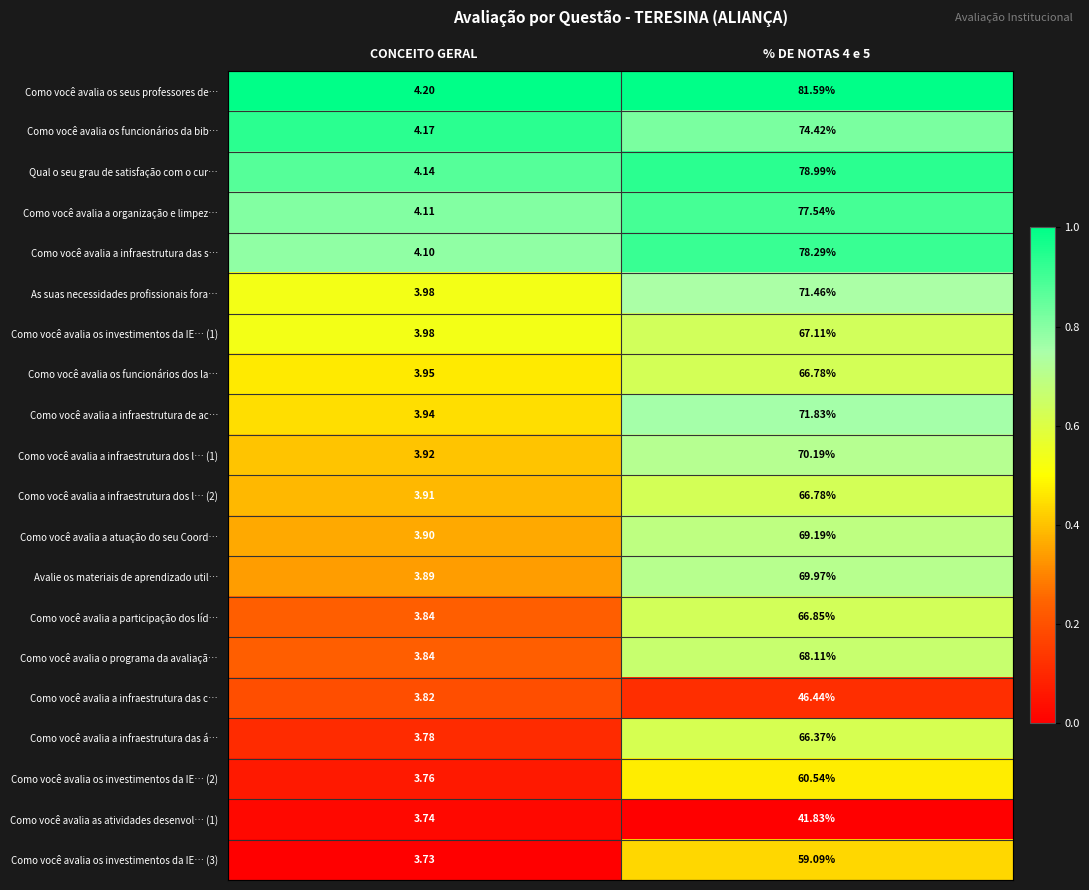

Which category has the lowest value in the Como você avalia a infraestrutura de ac… series?

CONCEITO GERAL